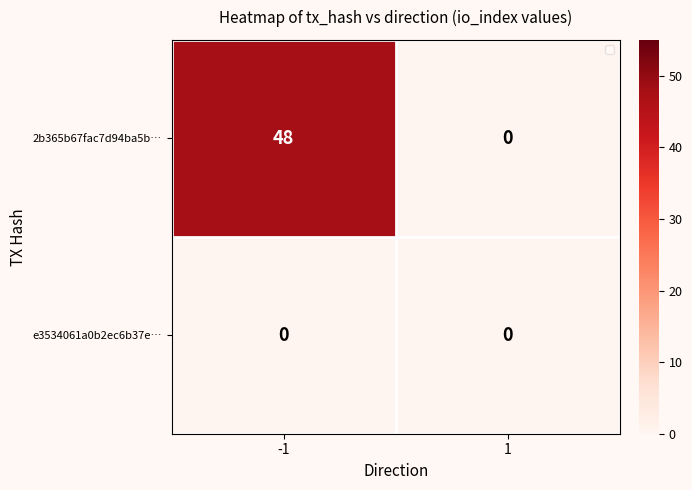

List the series in order of their overall mean, highest first.

2b365b67fac7d94ba5b…, e3534061a0b2ec6b37e…